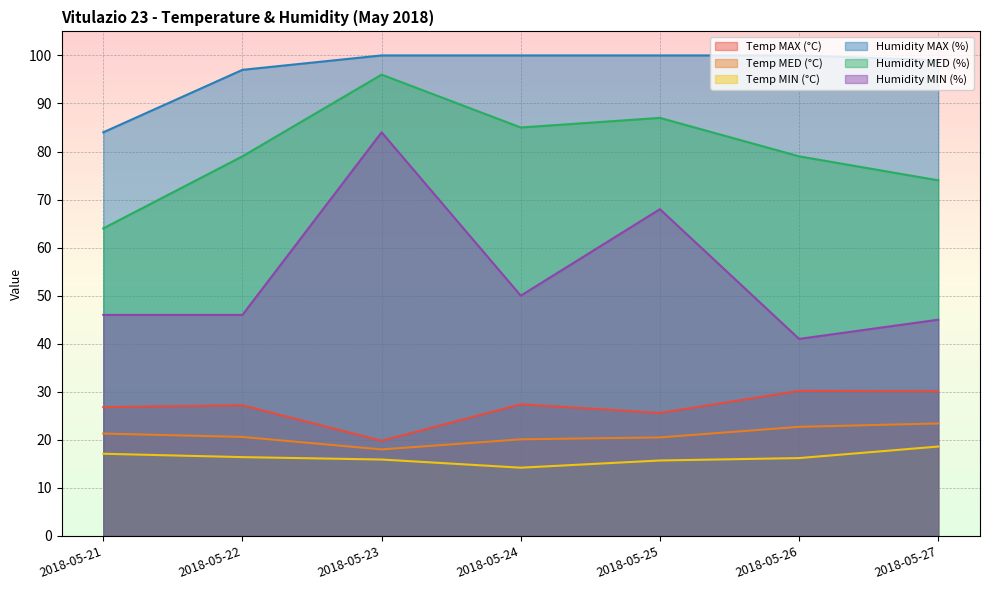

What is the difference between the highest and lowest values at 2018-05-27?

80.4